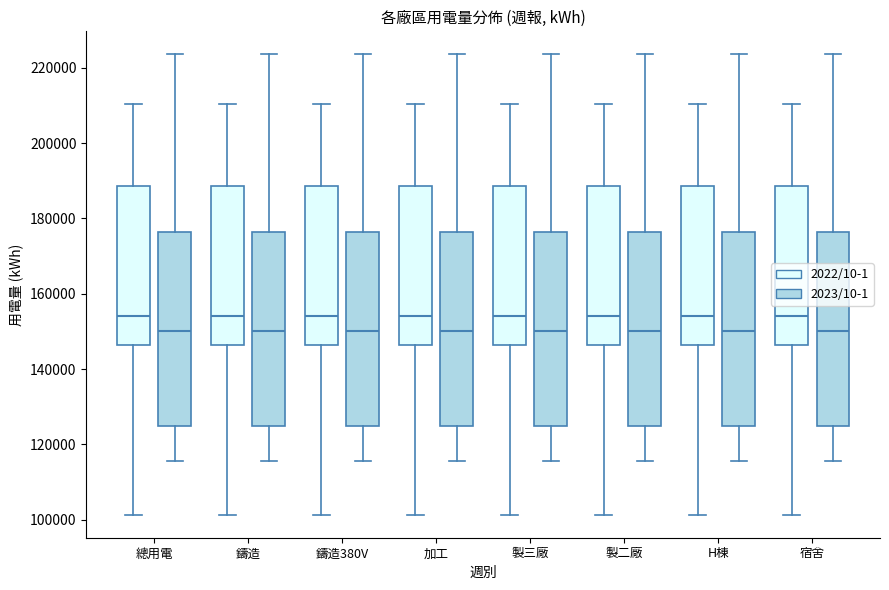

Where does the median line of the box for 宿舍 (2022/10-1) sit on the y-axis? The values are not printed on the chart, so give them approximately, as read against the axis.

154000